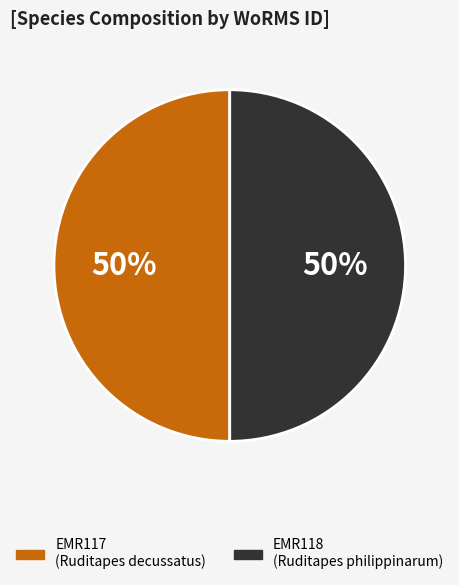

Is it true that EMR118 is 38% of the pie?

False